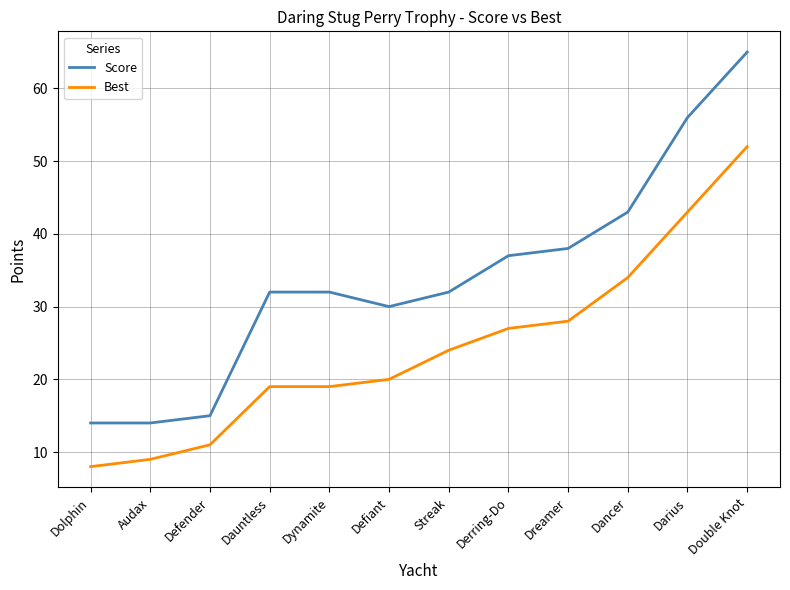

At how many categories does at least one series exceed 31?

8